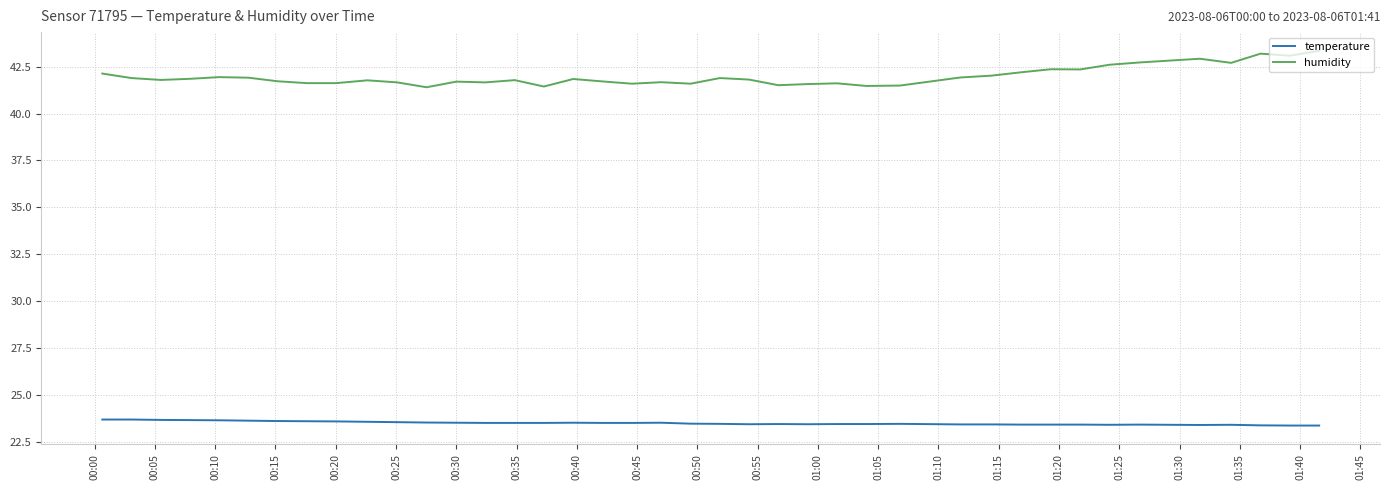

Which series has the largest total across all categories?

humidity